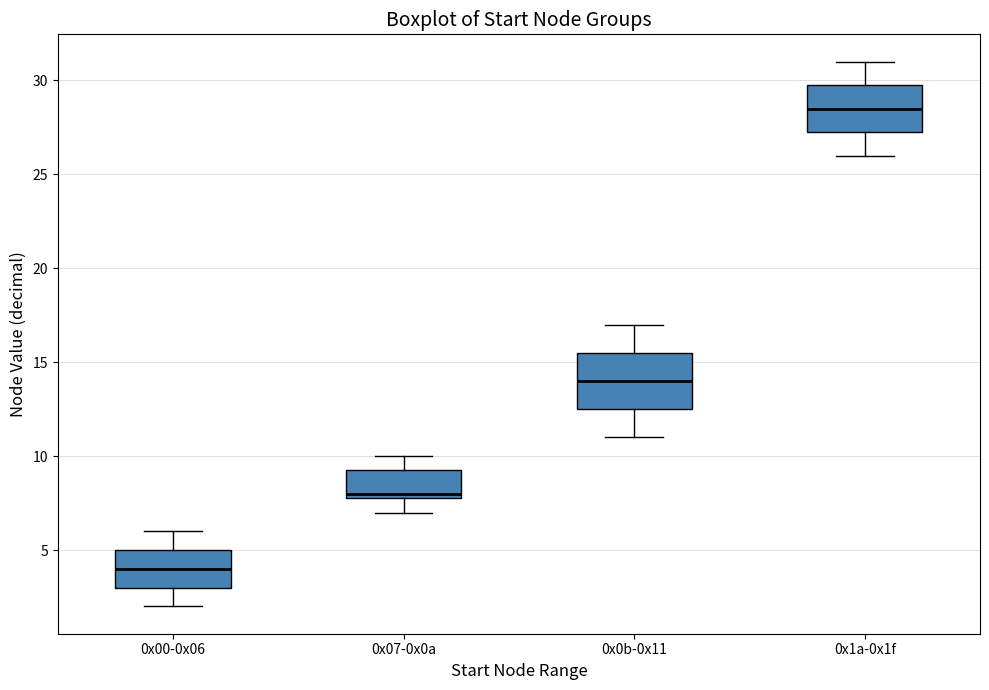

Reading left to right, transcribe this box plot: for each box, give where its median line is, the range the box spans, and where its two whiskers end, as read against the y-axis. The values are not printed on the chart, so give them approximately, as read against the axis.

0x00-0x06: median 4.0, box 3.0 to 5.0, whiskers 2.0 to 6.0
0x07-0x0a: median 8.0 (just above the box's lower edge), box 8.0 to 9.5, whiskers 7.0 to 10.0
0x0b-0x11: median 14.0, box 12.5 to 15.5, whiskers 11.0 to 17.0
0x1a-0x1f: median 28.5, box 27.5 to 30.0, whiskers 26.0 to 31.0